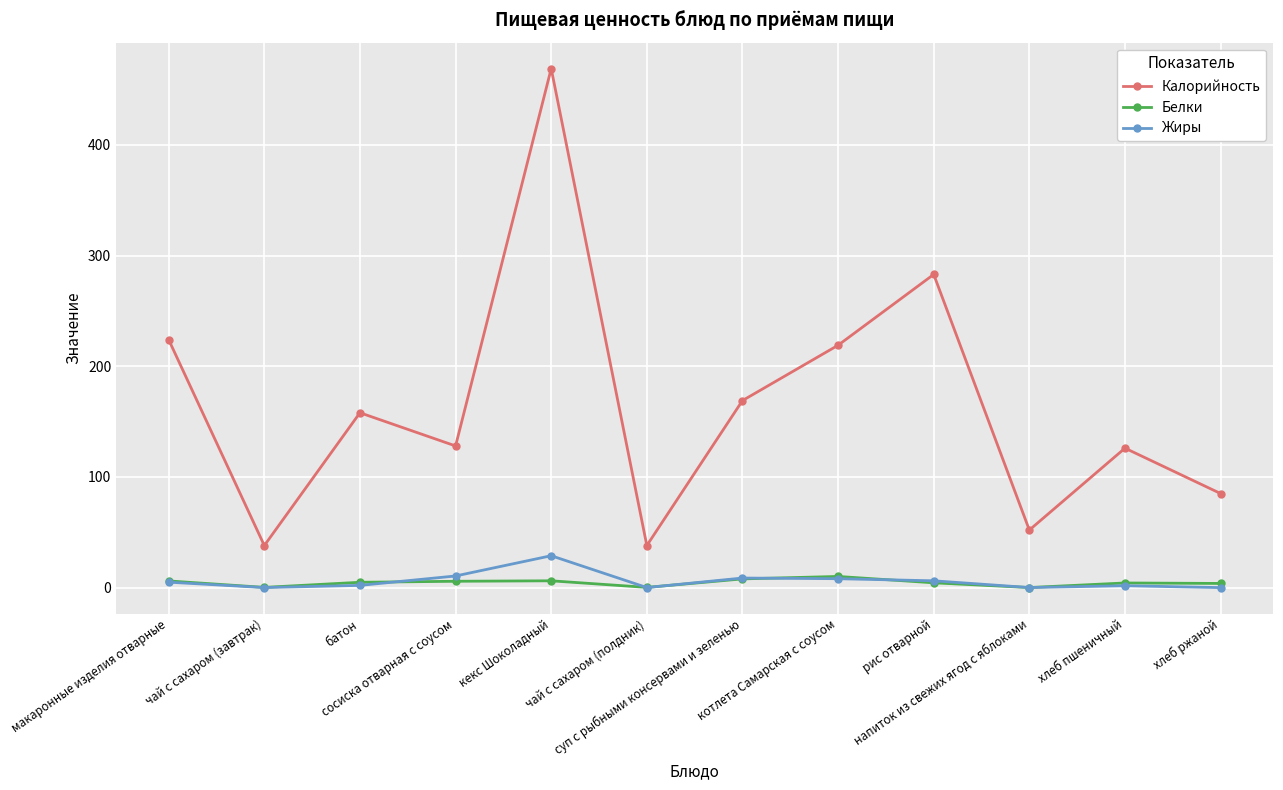

How many distinct data groups are displayed?

3